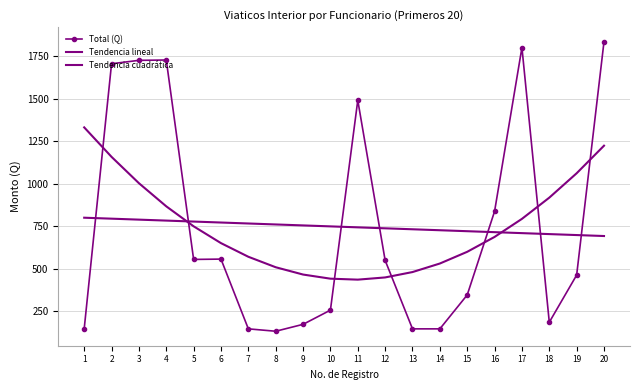

What is the minimum value for Total (Q)?

133.0